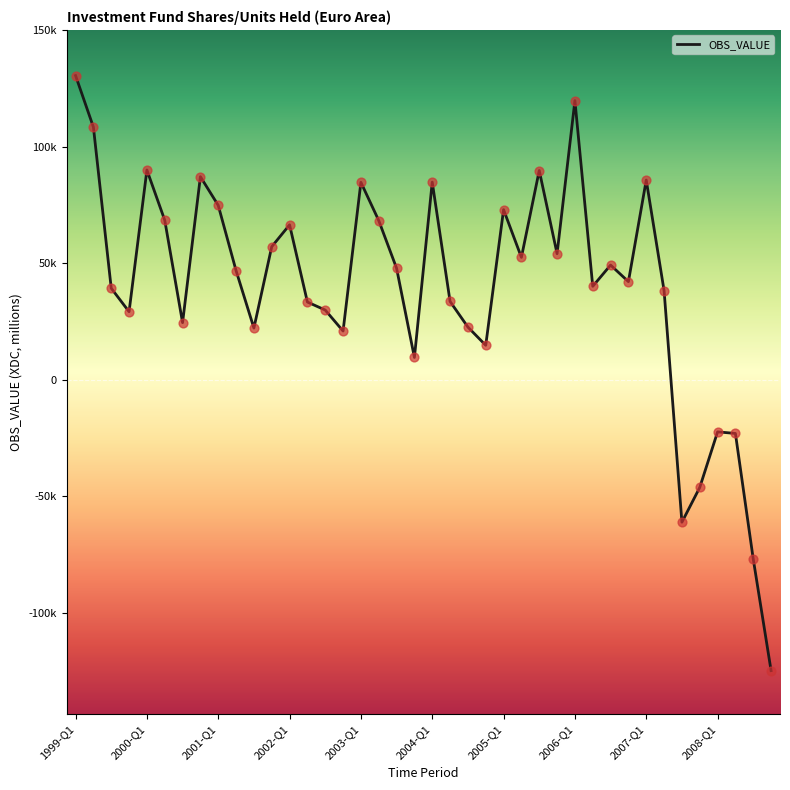

Does the chart have visible grid lines?

No